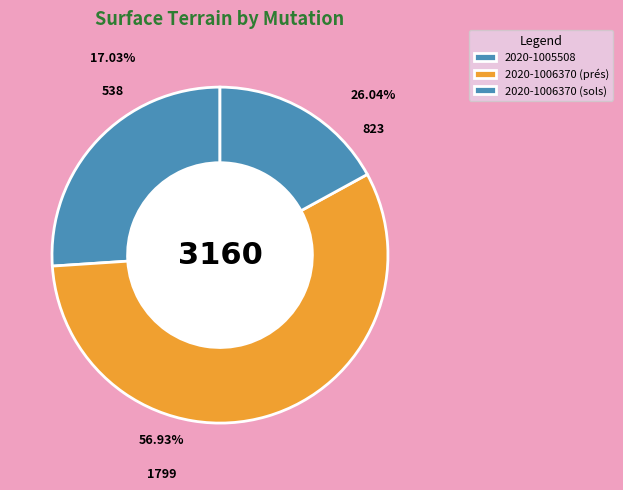

Do 2020-1006370 (prés) and 2020-1006370 (sols) together represent more than half of the pie?

Yes